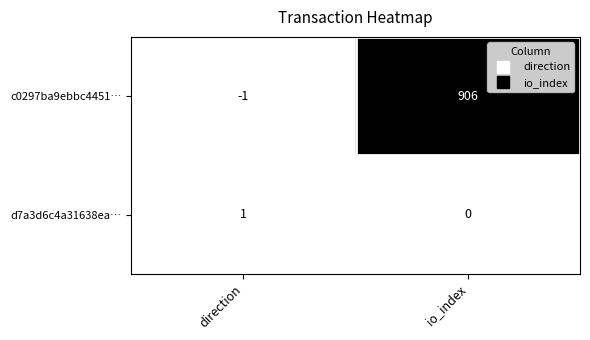

Is it true that d7a3d6c4a31638ea… equals 1 at direction?

True